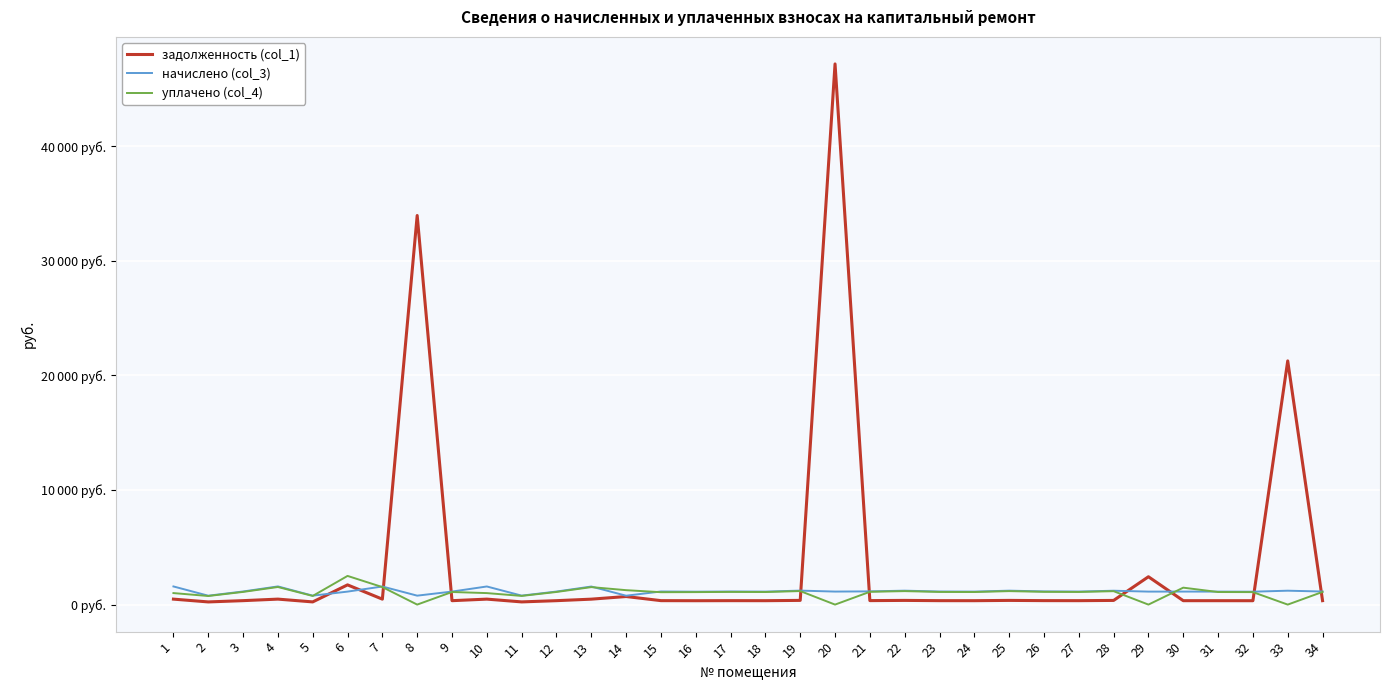

Which series has the largest range (max minus min)?

задолженность (col_1)